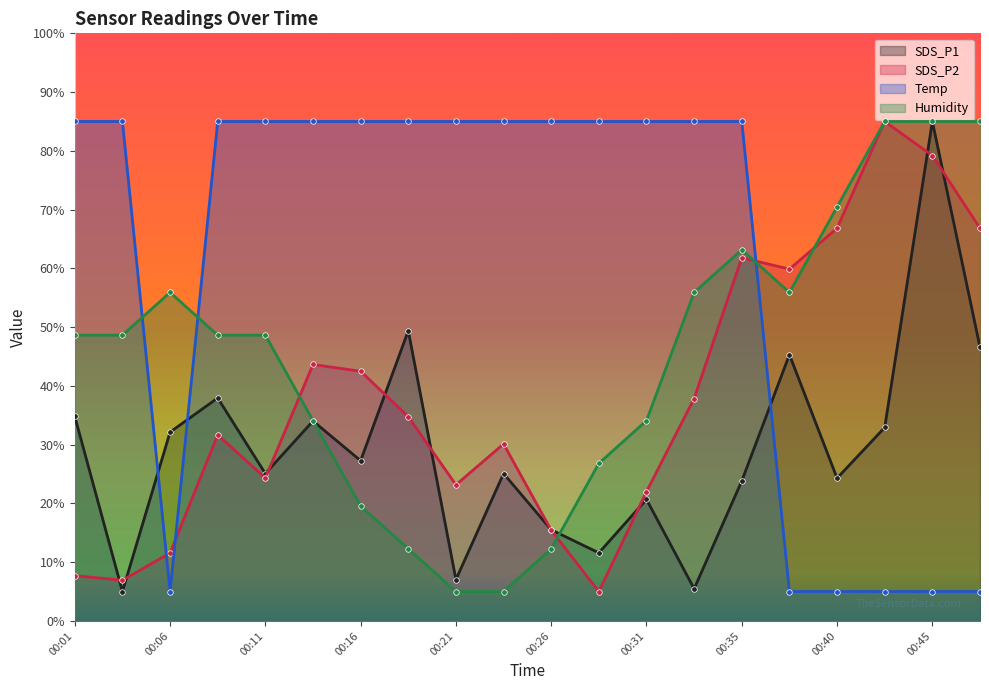

How many Temp values are between 5 and 85?

20